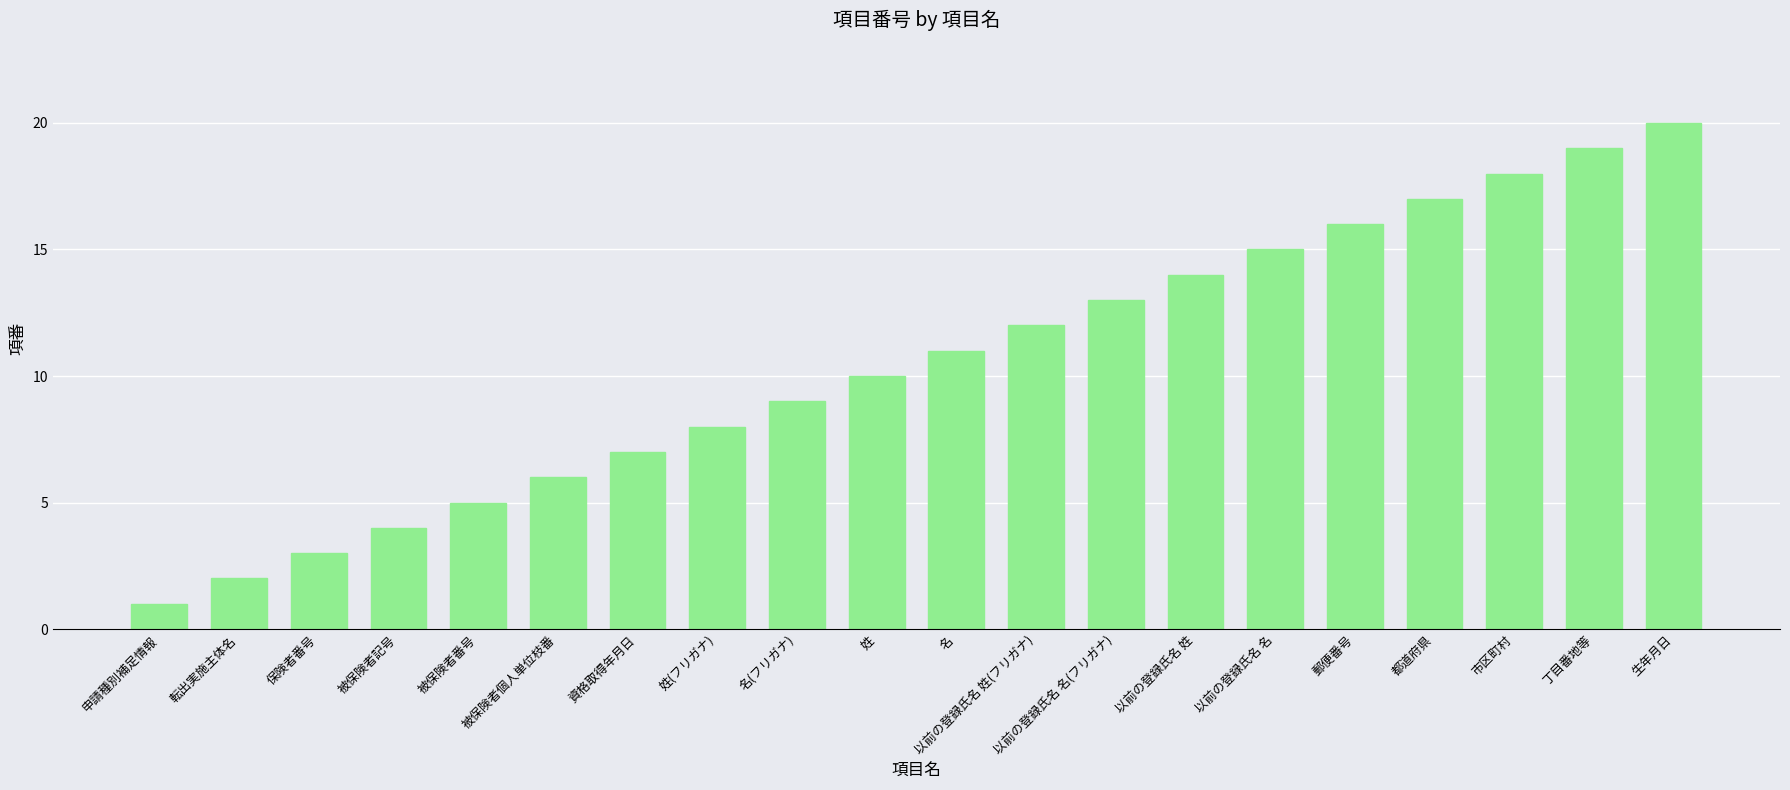

What is the value of the 11th bar from the left?

11